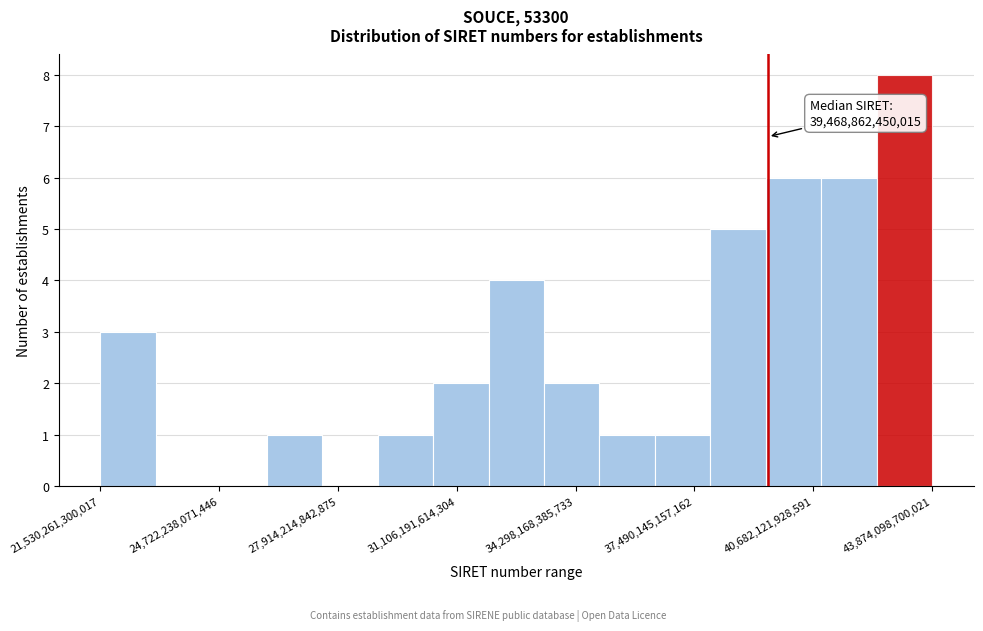

Read against the x-axis, roughly where is the centre of the tallest bar?

43000000000000